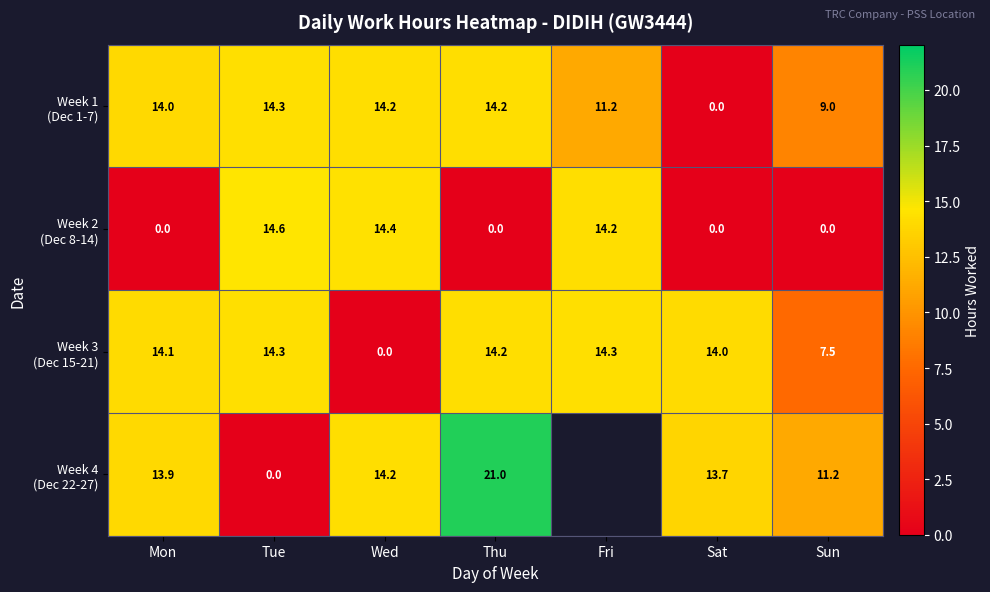

At which label does Week 4 (Dec 22-27) first exceed 14?

Wed